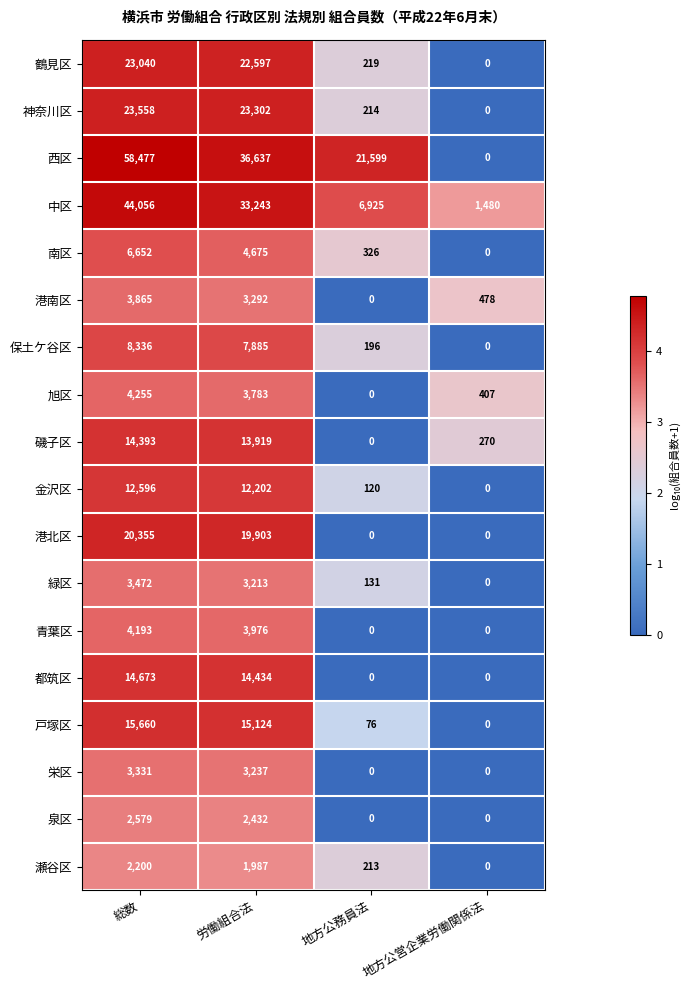

What is the total value across all series at 労働組合法?

225841